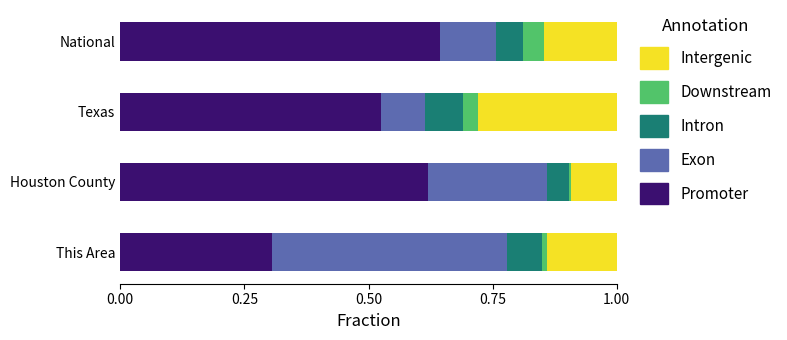

Which category has the lowest value in the Promoter series?

This Area